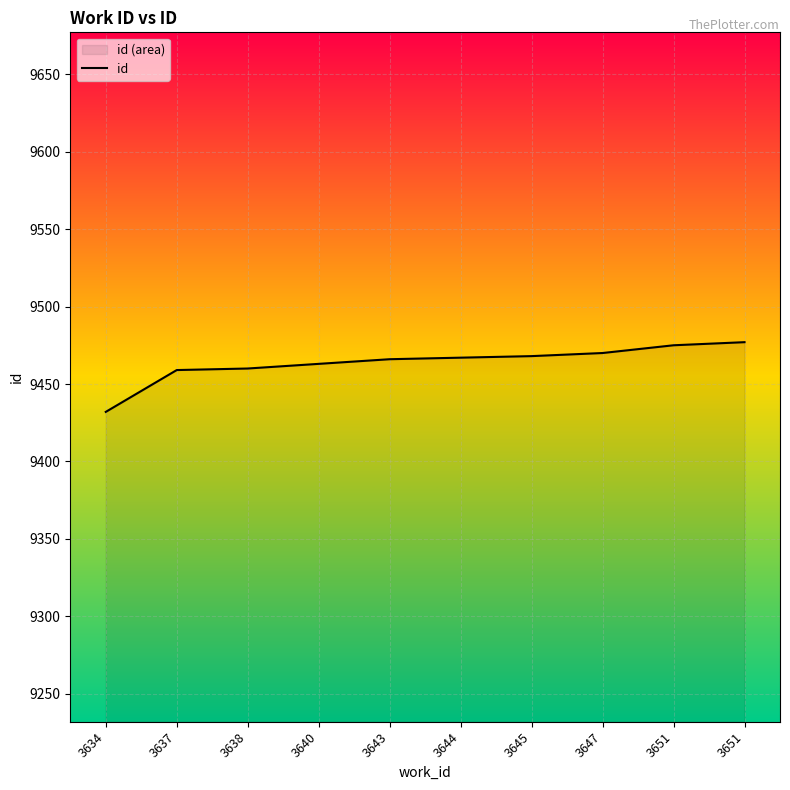

Count the number of categories in the chart.

10